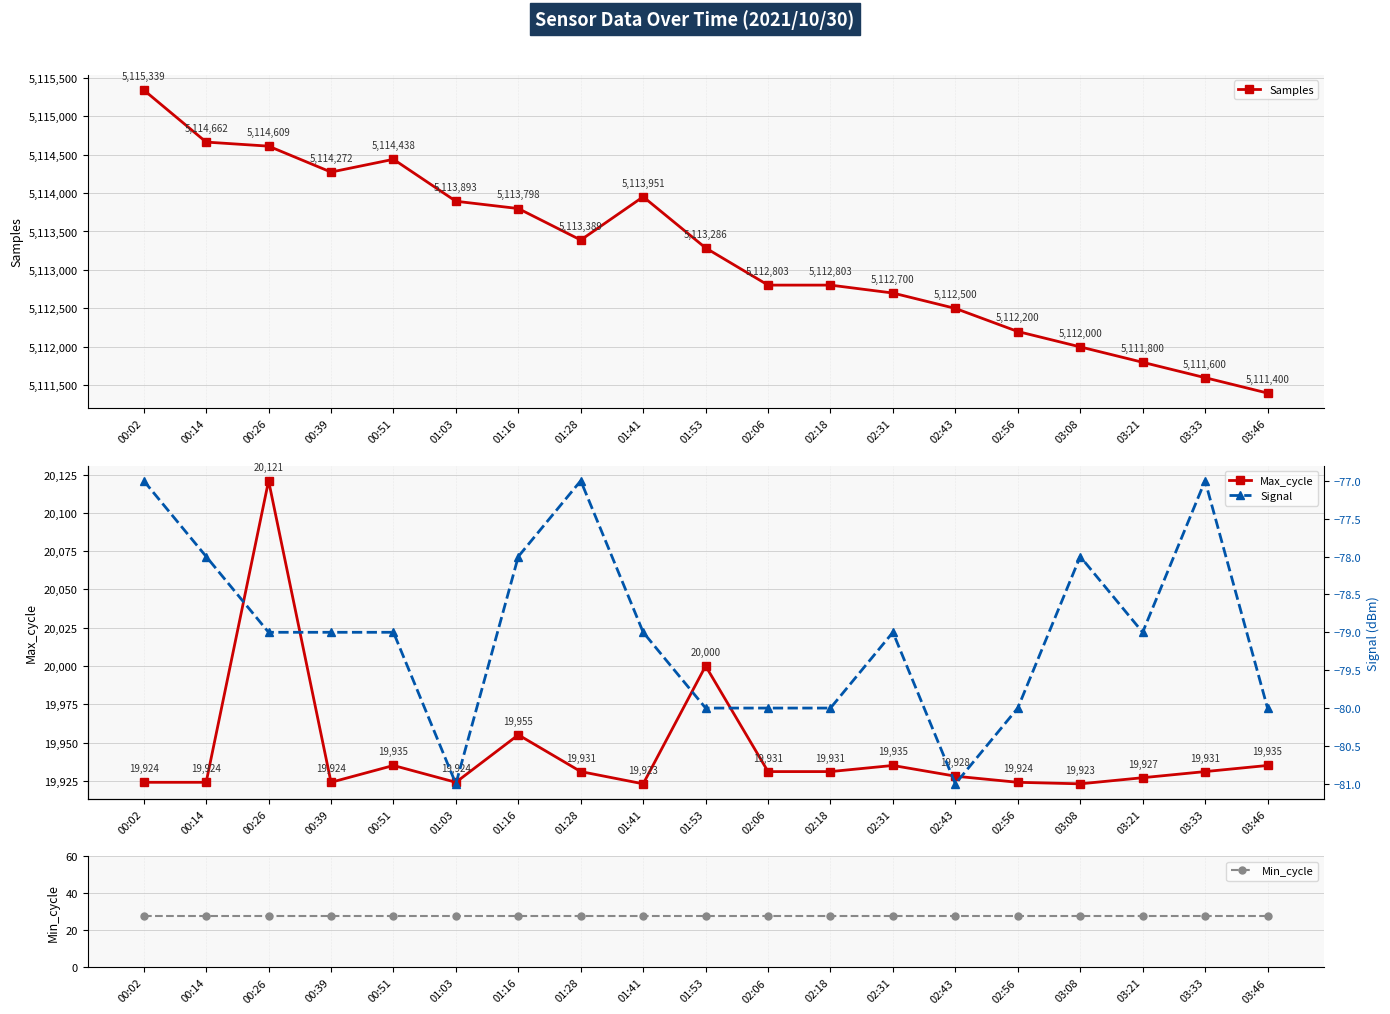

Reading left to right, transcribe all the data shown in this chart.

Samples: 5115339	5114662	5114609	5114272	5114438	5113893	5113798	5113389	5113951	5113286	5112803	5112803	5112700	5112500	5112200	5112000	5111800	5111600	5111400
Max_cycle: 19924	19924	20121	19924	19935	19924	19955	19931	19923	20000	19931	19931	19935	19928	19924	19923	19927	19931	19935
Min_cycle: 28	28	28	28	28	28	28	28	28	28	28	28	28	28	28	28	28	28	28
Signal: -77	-78	-79	-79	-79	-81	-78	-77	-79	-80	-80	-80	-79	-81	-80	-78	-79	-77	-80